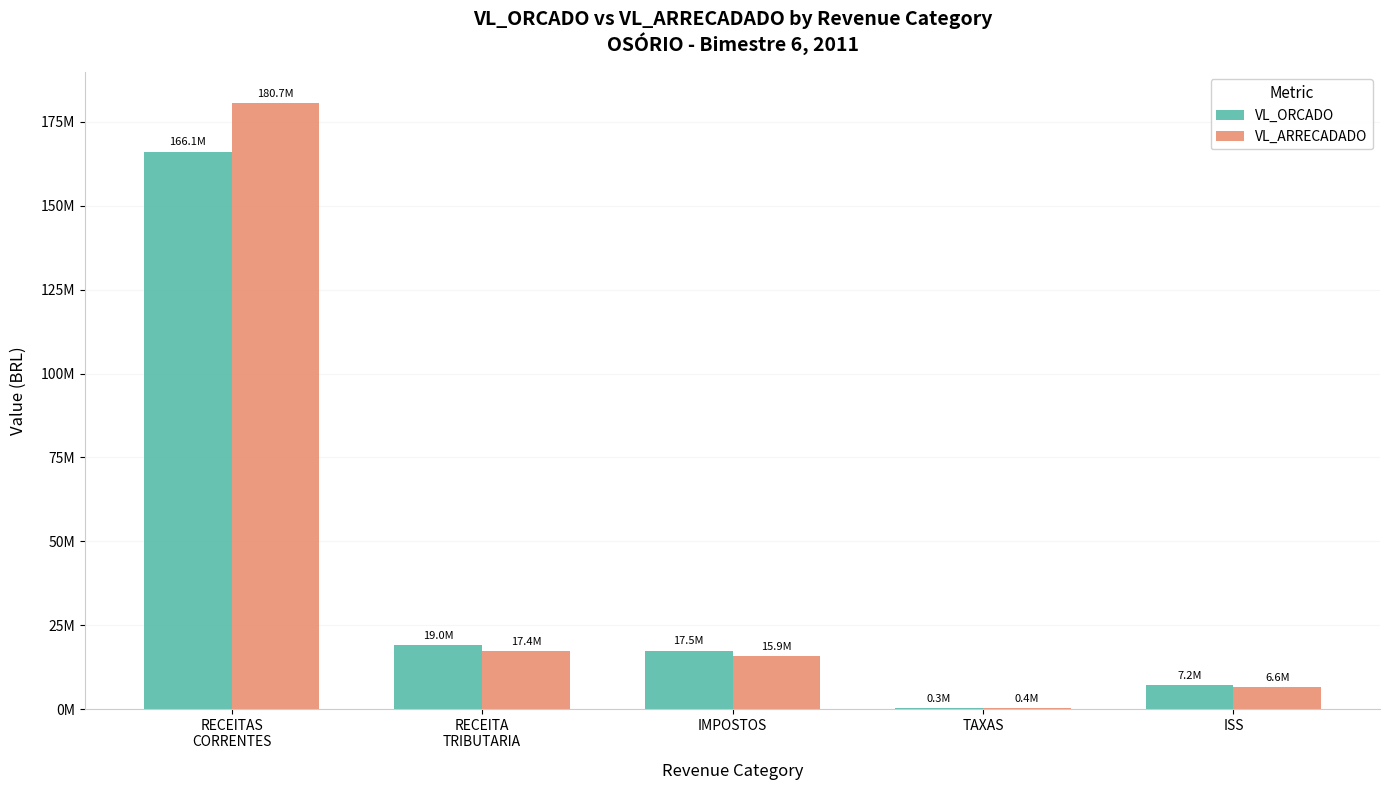

What is the greatest value displayed?

180700191.4